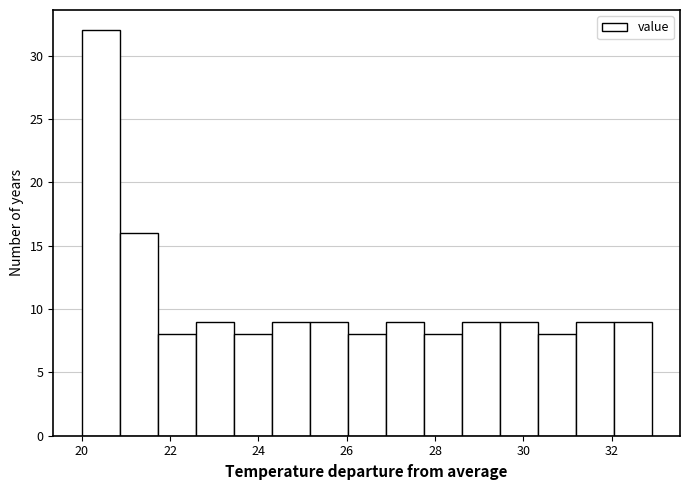

Reading left to right, transcribe this chart: for each bar, give the range it covers on the x-axis and its height. Neither the bar edges nor the heights are printed on the chart, so give them approximately, as read against the axes.

20.00 to 20.86: 32
20.86 to 21.72: 16
21.72 to 22.58: 8
22.58 to 23.44: 9
23.44 to 24.30: 8
24.30 to 25.16: 9
25.16 to 26.02: 9
26.02 to 26.88: 8
26.88 to 27.74: 9
27.74 to 28.60: 8
28.60 to 29.46: 9
29.46 to 30.32: 9
30.32 to 31.18: 8
31.18 to 32.04: 9
32.04 to 32.90: 9